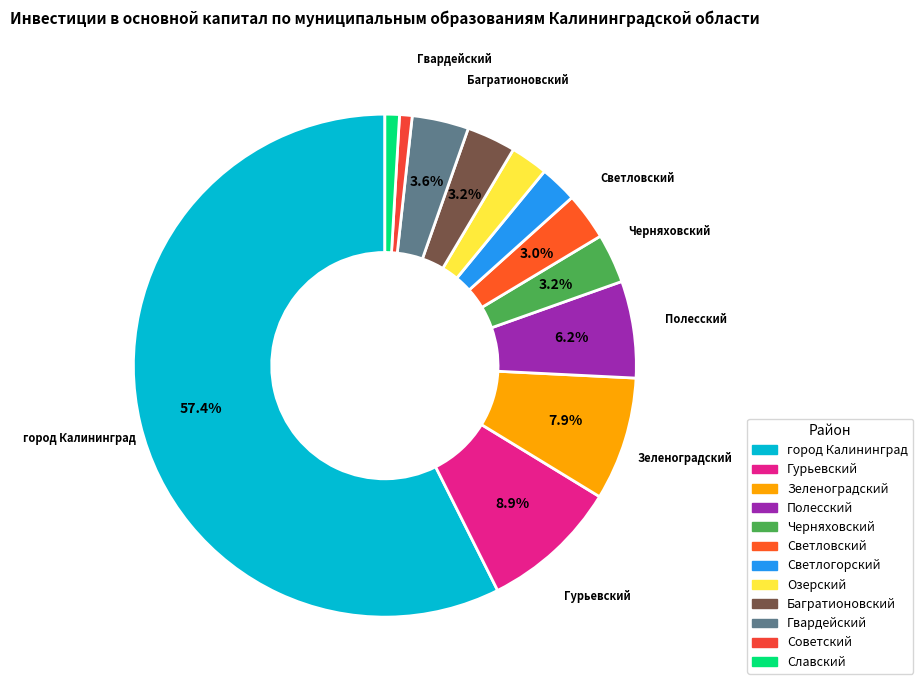

To the nearest percent, what percentage of the pie is Светловский?

3%